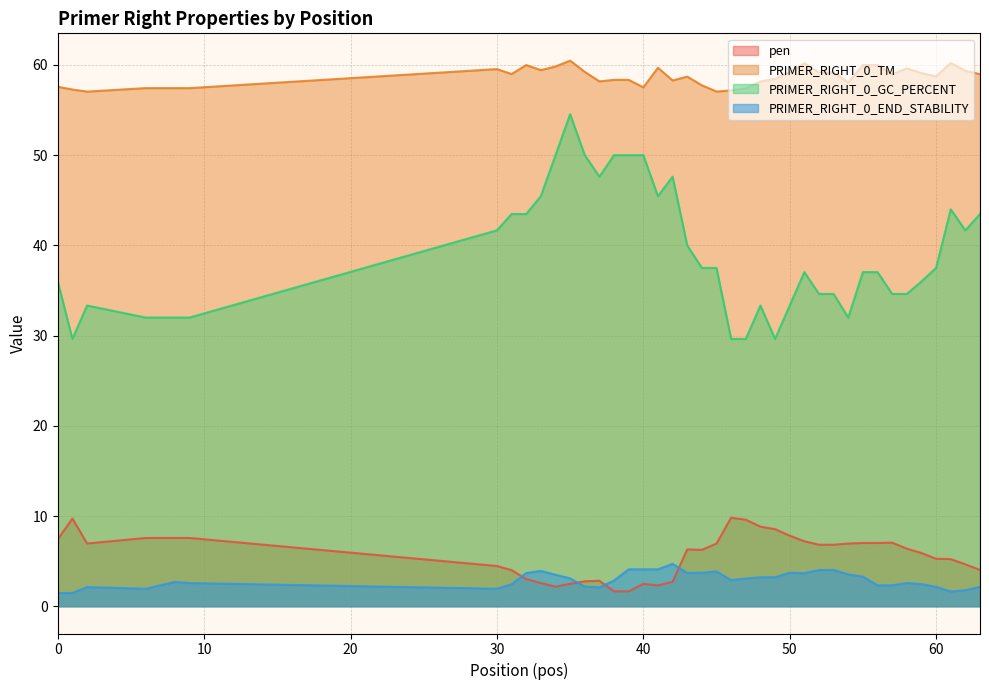

Which has a higher value, 6 or 9?

6